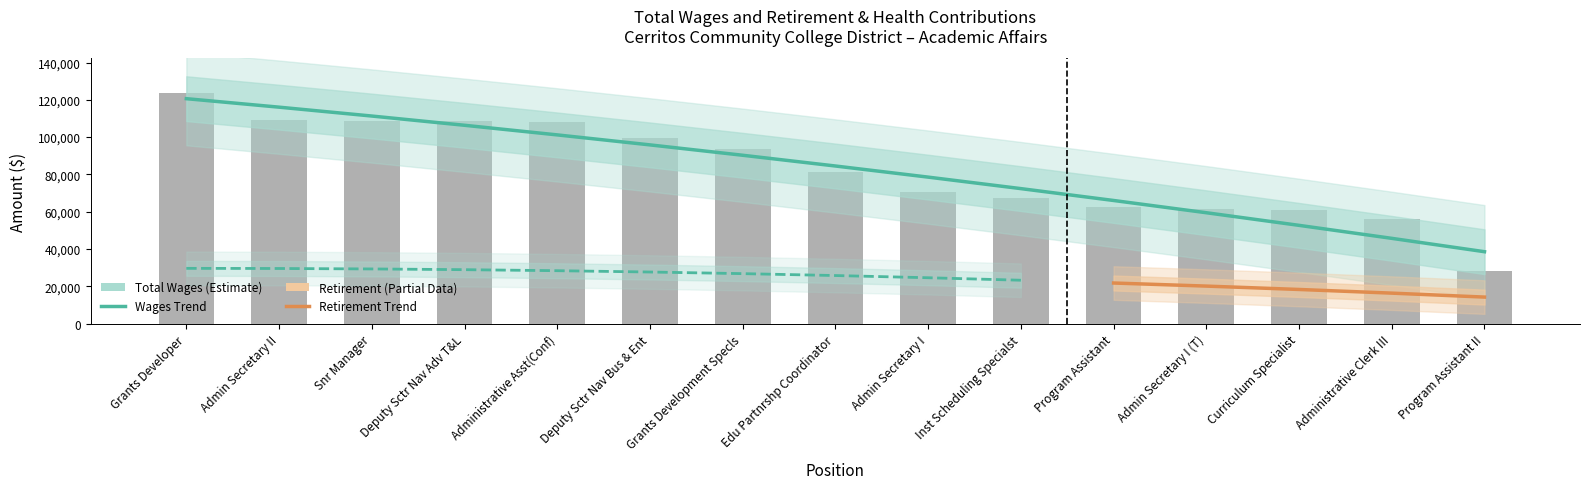

What position from the left is Curriculum Specialist?

13